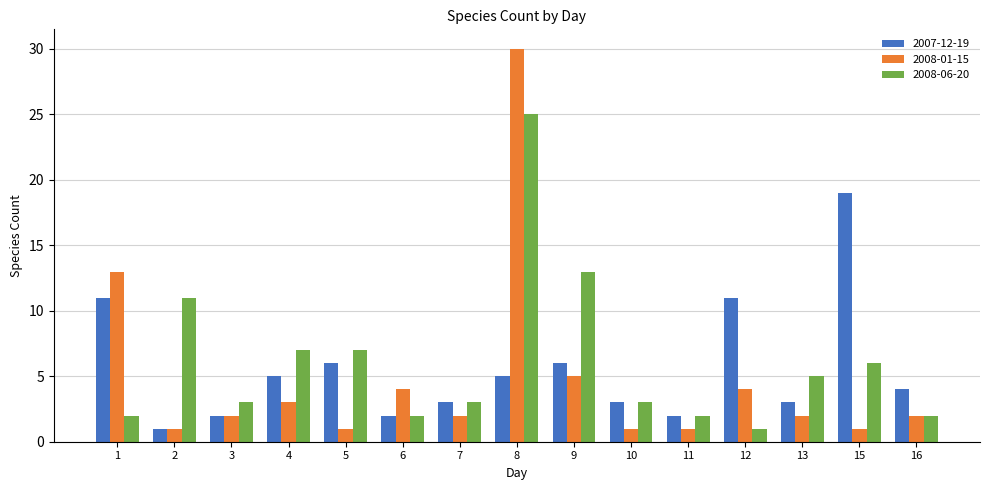

What is the difference between the maximum and minimum values in the 2008-06-20 series?

24